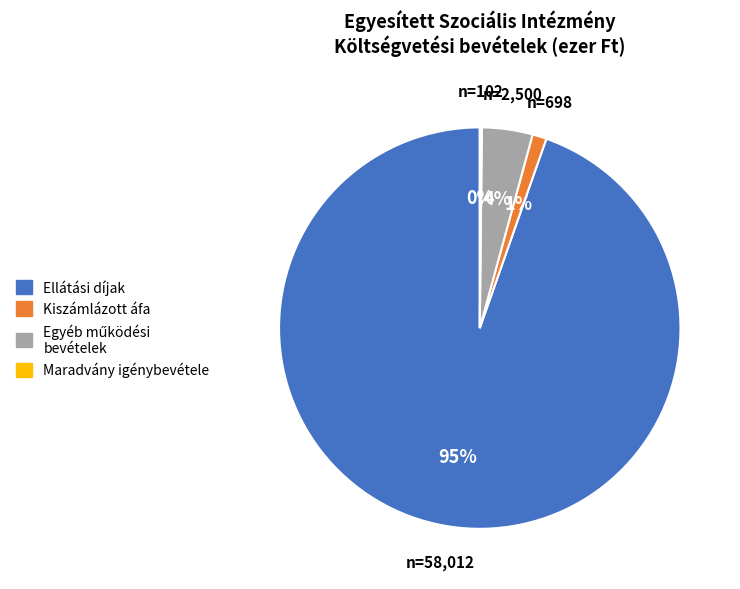

To the nearest percent, what is the average slice percentage?

25%